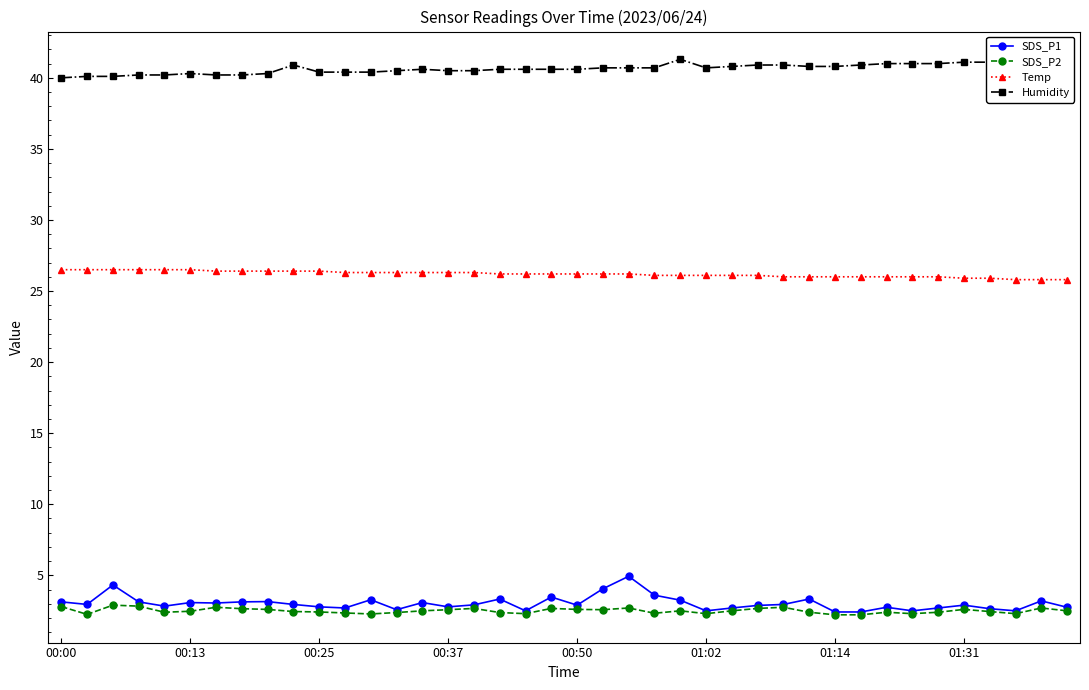

Does the chart have visible grid lines?

No